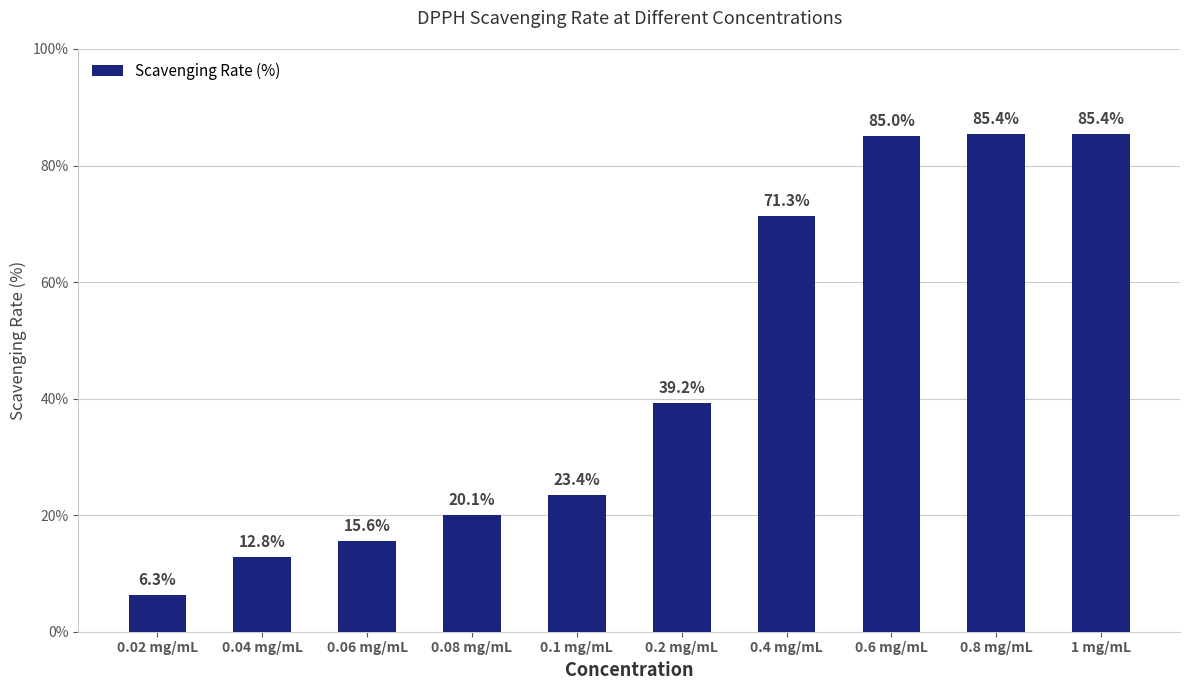

The chart shows a value of 20.1 at 0.08 mg/mL. True or false?

True